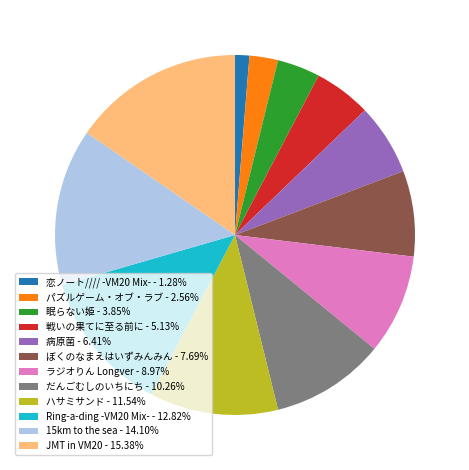

Does any single category account for the majority?

No